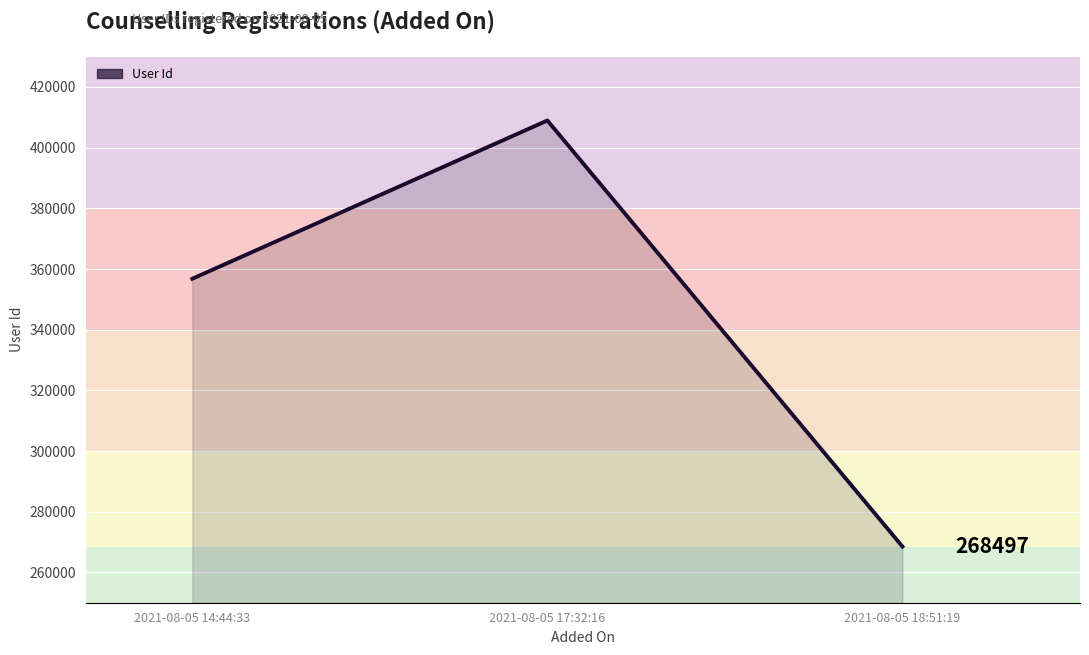

Which has a higher value, 2021-08-05 18:51:19 or 2021-08-05 14:44:33?

2021-08-05 14:44:33